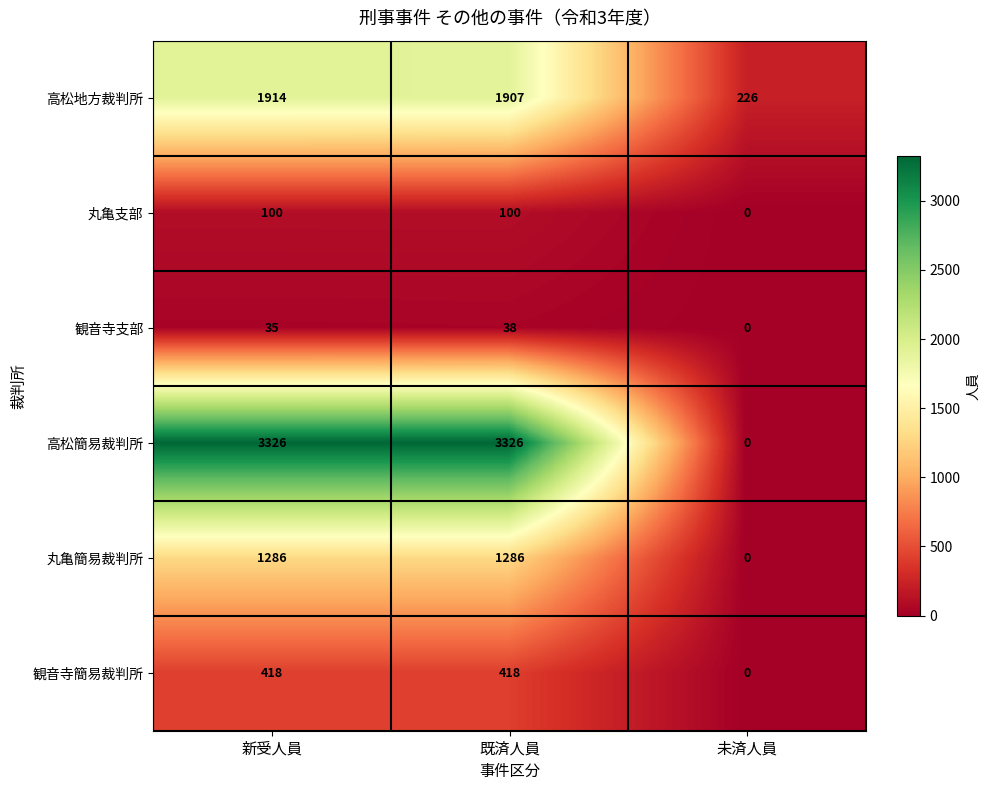

Between 新受人員 and 既済人員, which series saw the biggest shift?

高松地方裁判所